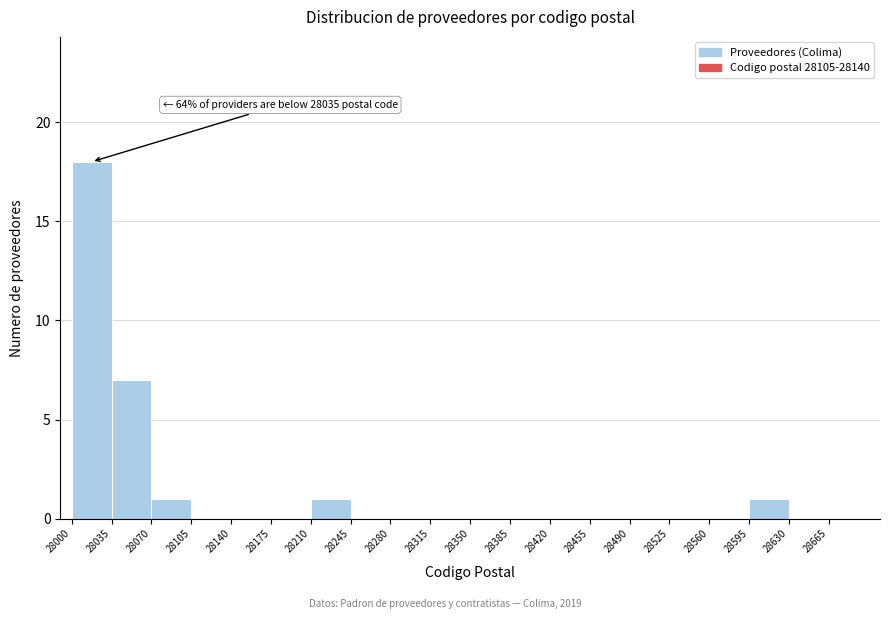

Which range on the x-axis has the tallest bar?

28000 to 28035